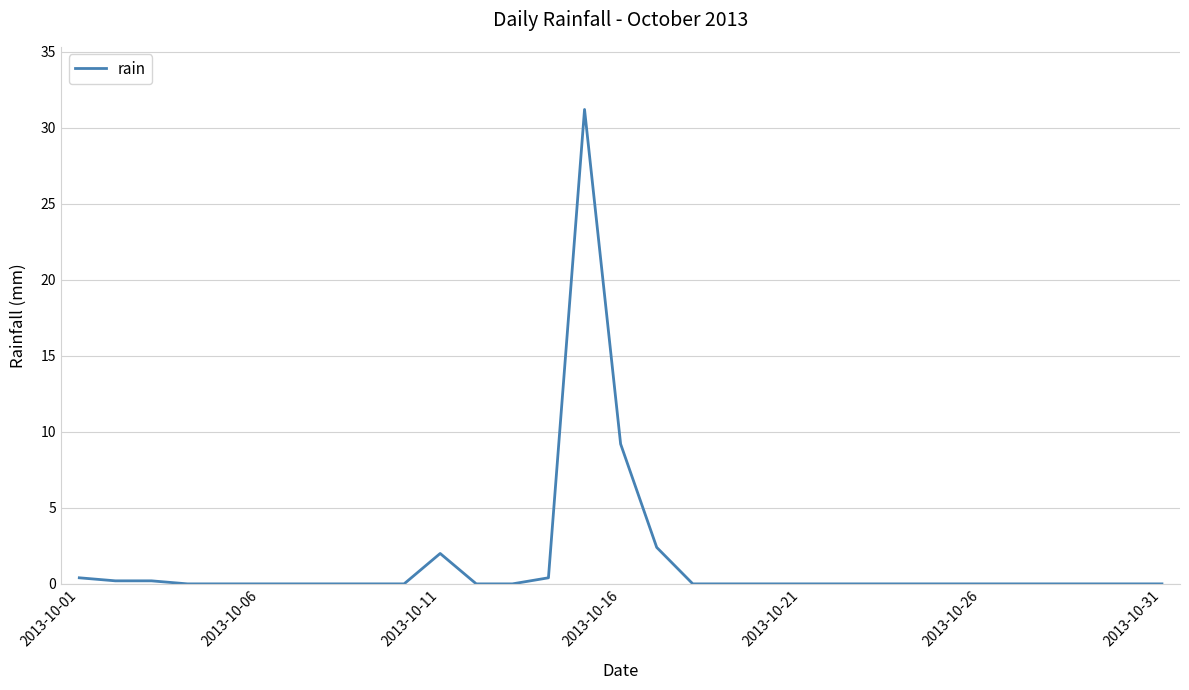

What is the maximum value shown in the chart?

31.2